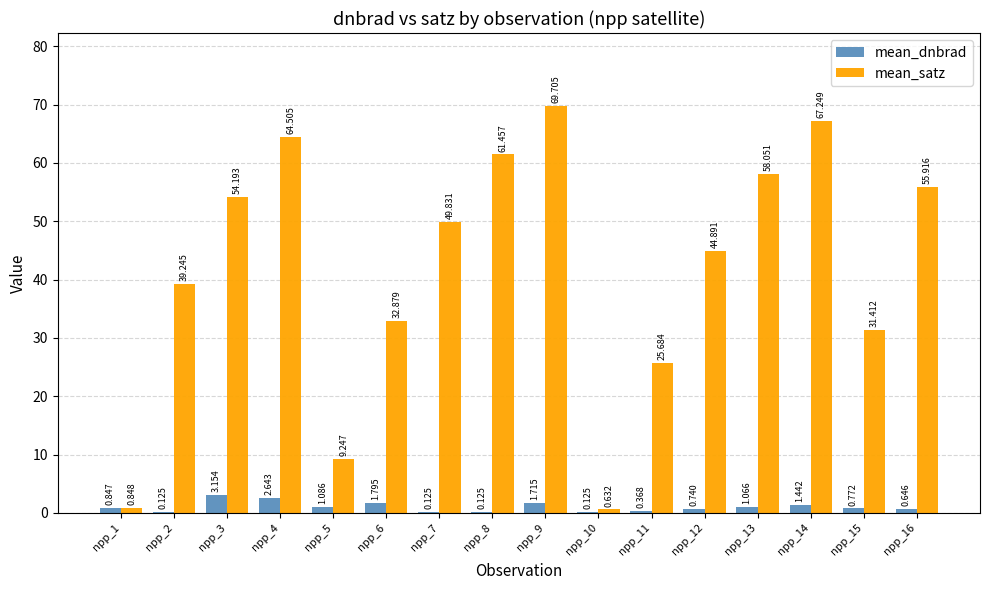

Which series has the largest total across all categories?

mean_satz